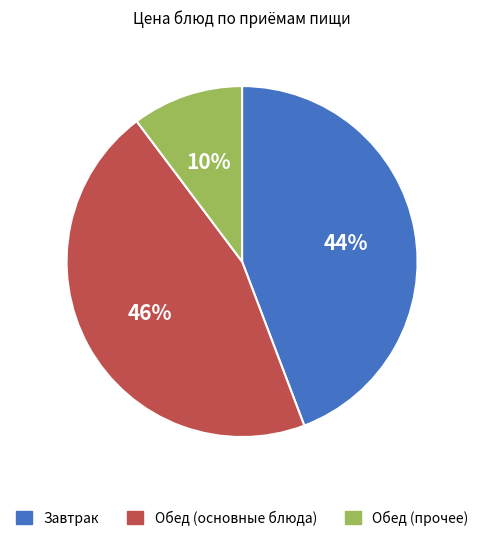

What is the largest slice in the pie chart?

Обед (основные блюда)